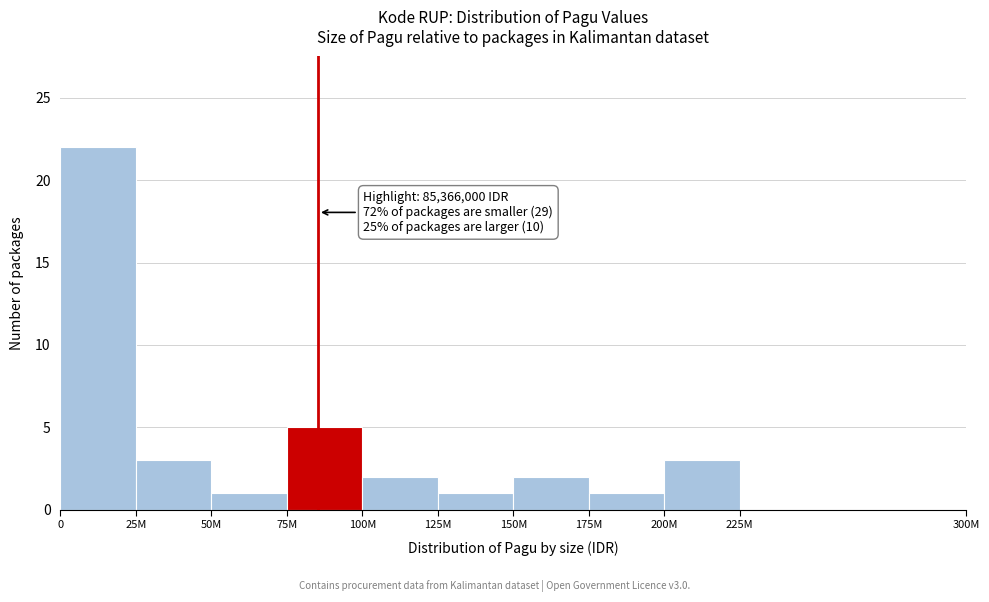

Reading left to right, extract all data points from this chart.

0=22	25M=3	50M=1	75M=5	100M=2	125M=1	150M=2	175M=1	200M=3	225M=0